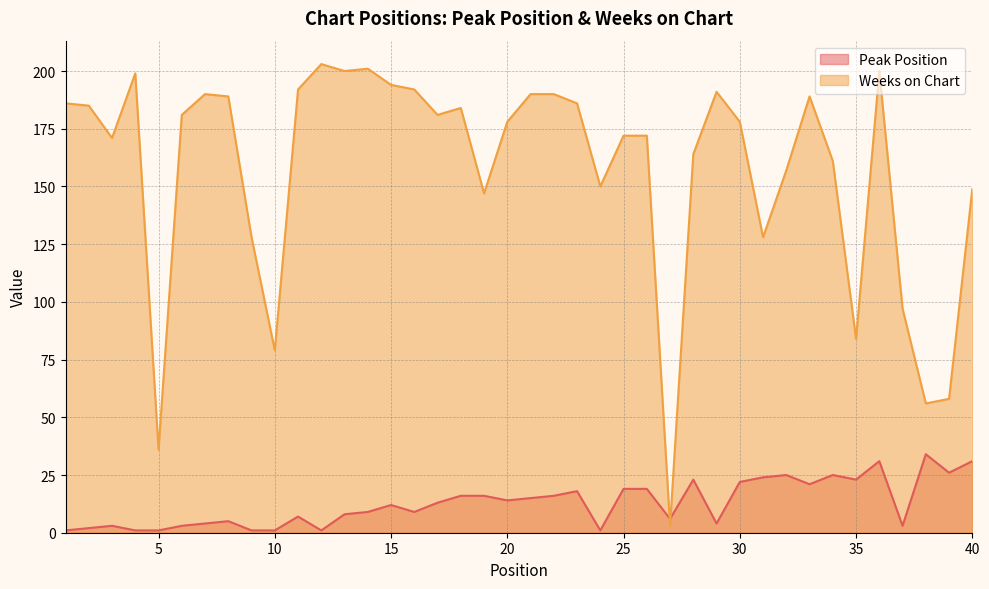

Does the chart display data point markers on the line(s)?

No